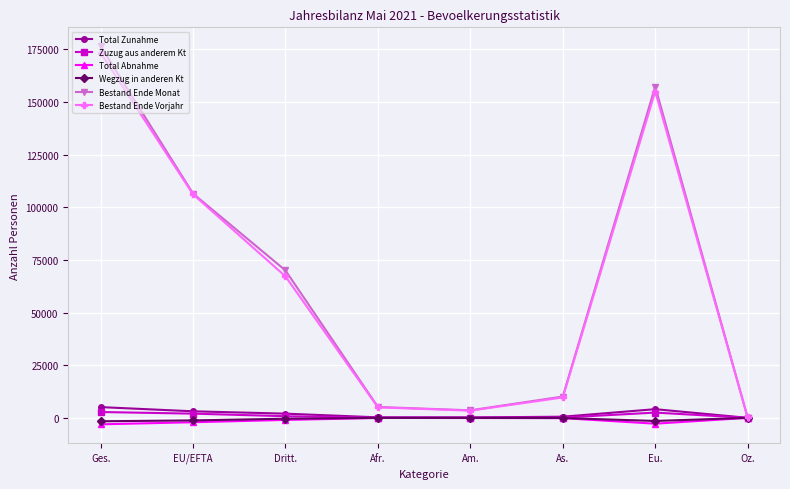

What is the sum of all Total Zunahme values?

15291